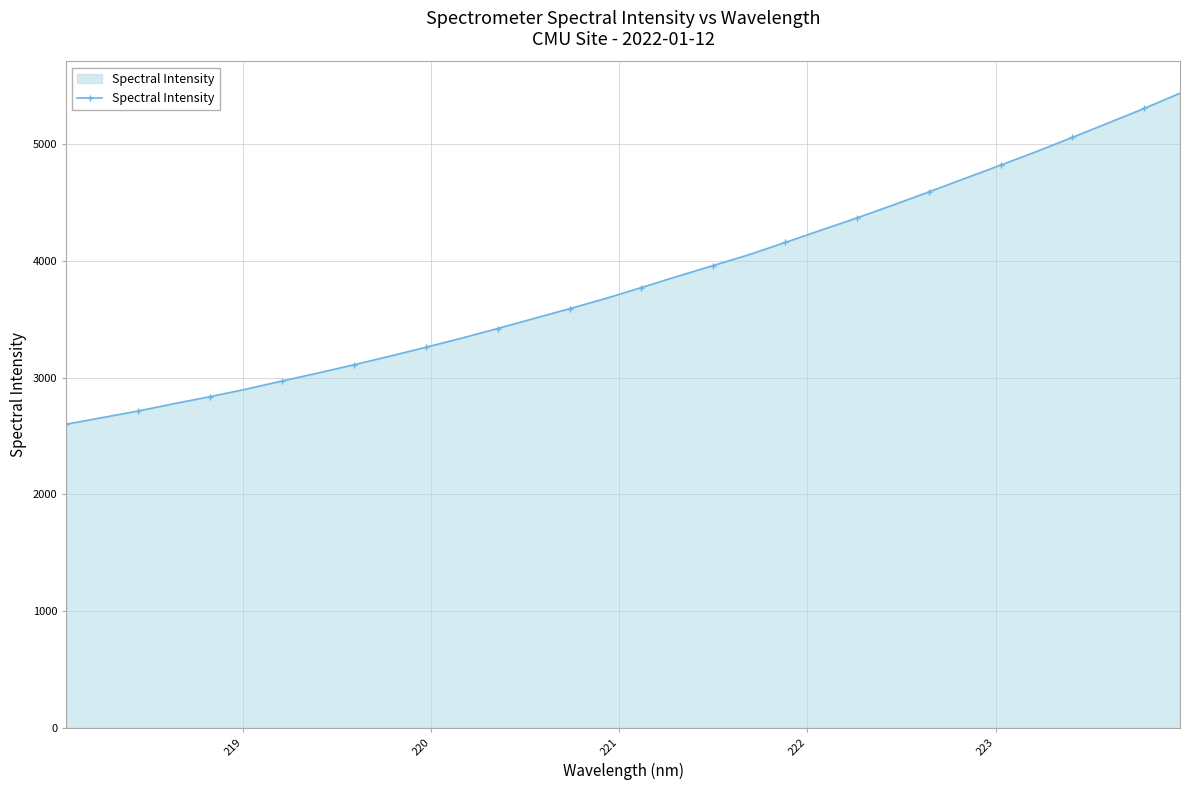

What is the value of the 7th point from the left?

2971.1